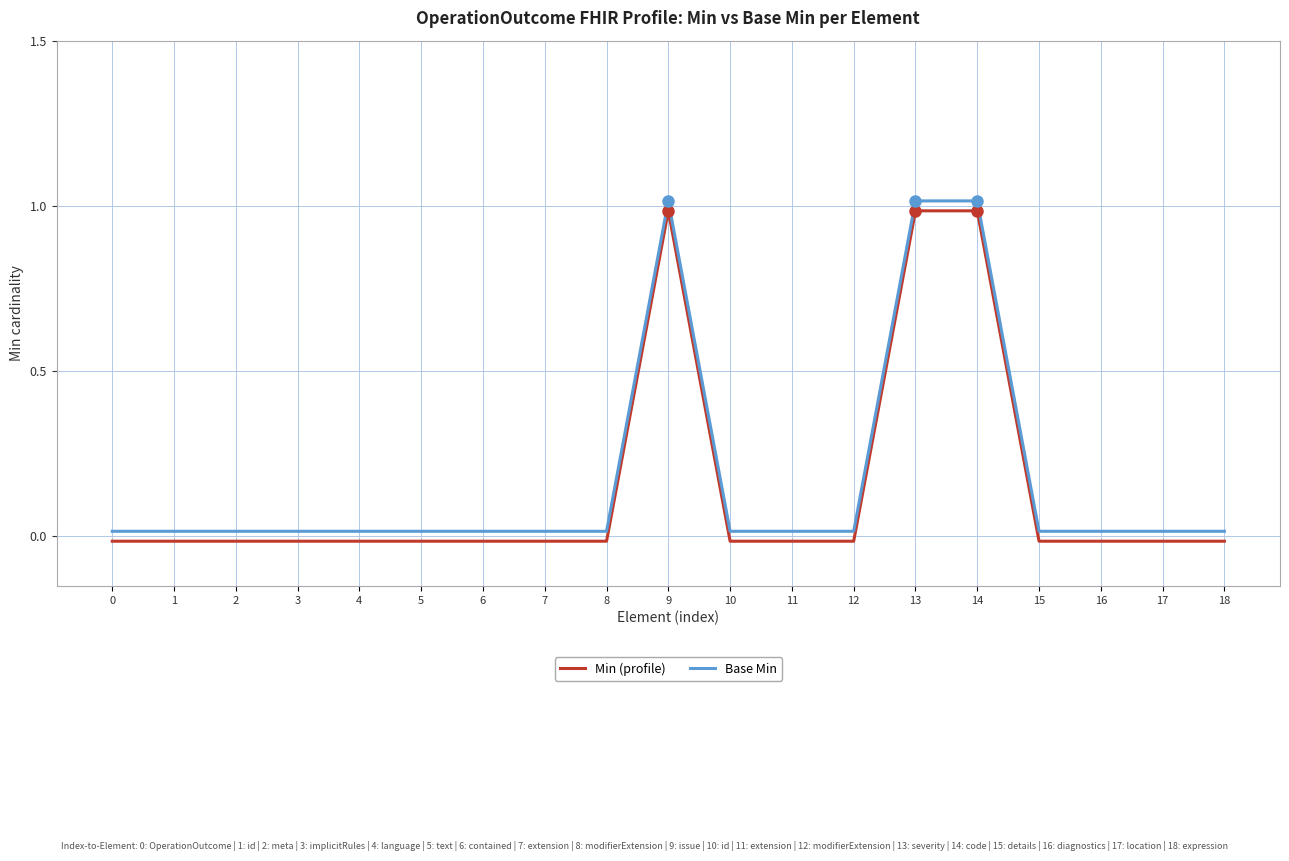

List the series in order of their overall mean, highest first.

Base Min, Min (profile)